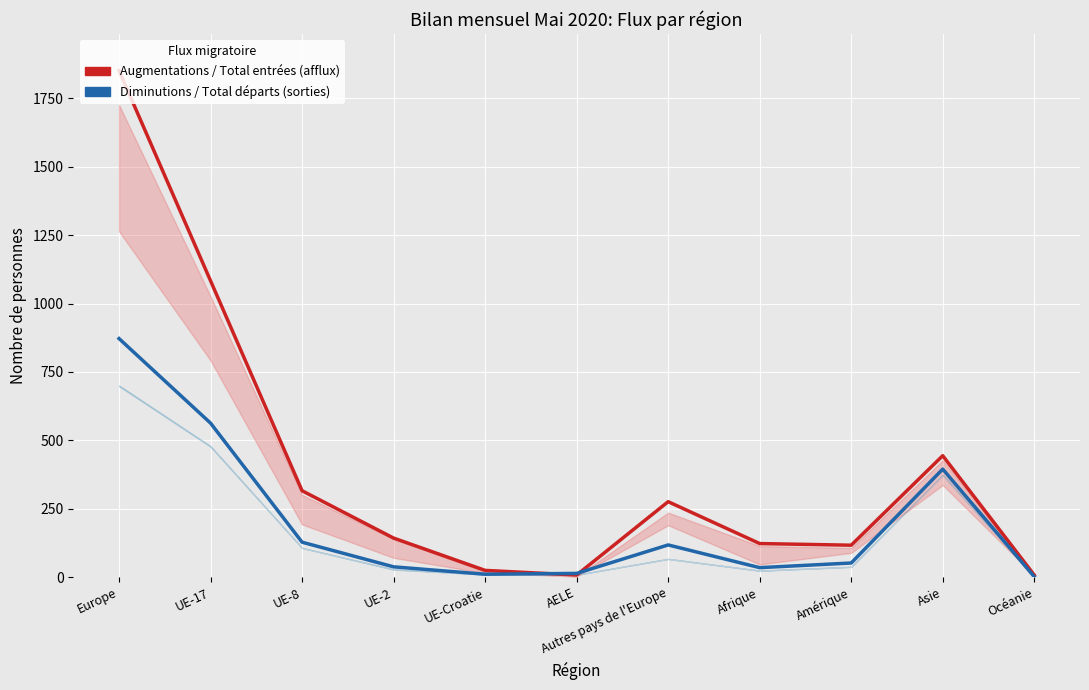

What is the difference between the second highest and minimum values in the Diminutions / Total départs series?

561